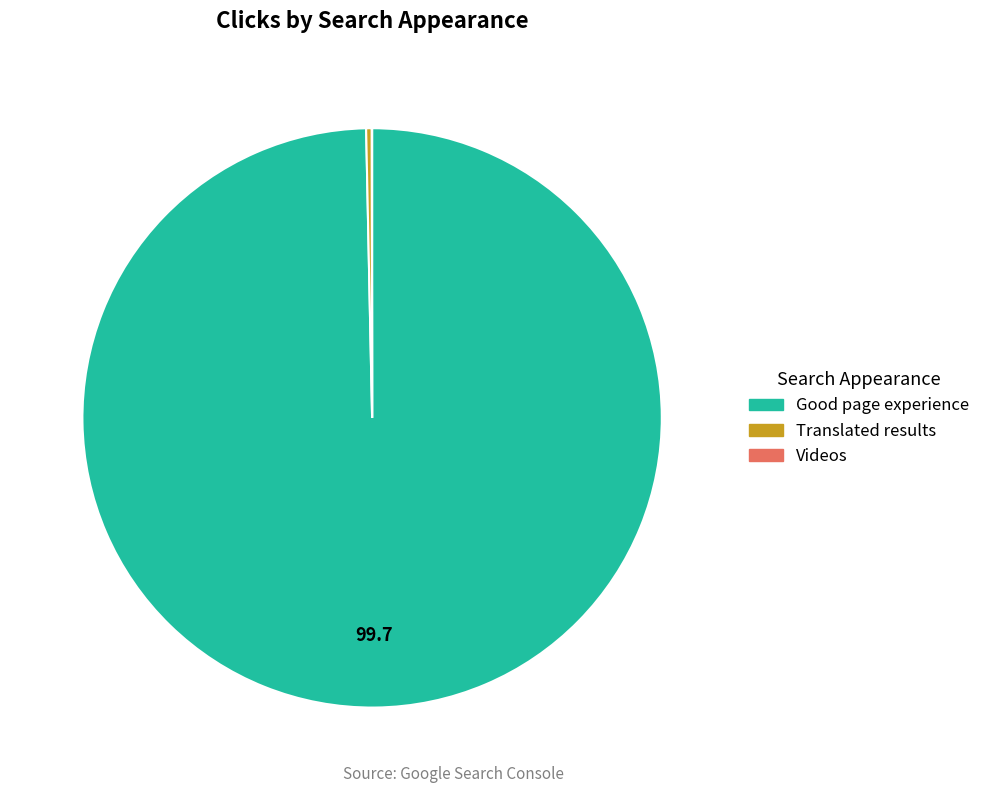

Which category has the biggest portion of the pie?

Good page experience